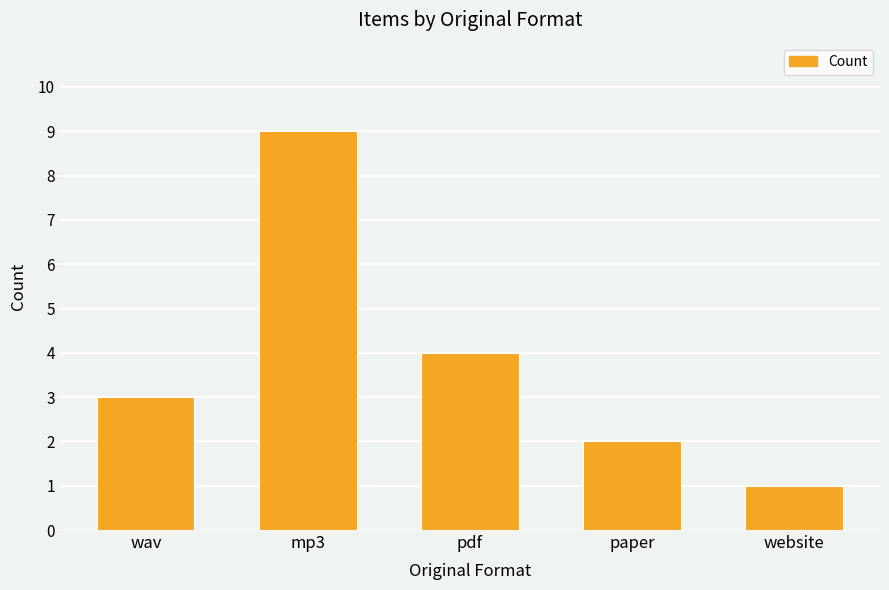

The chart shows a value of 3 at wav. True or false?

True